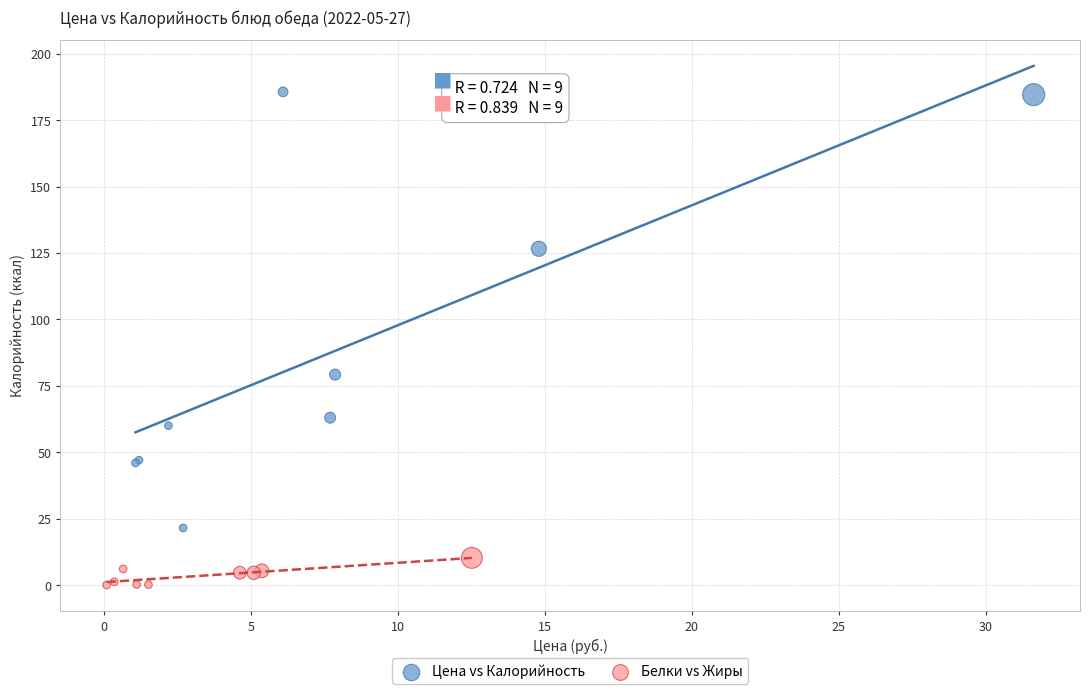

Which series contains the highest Y value?

Цена vs Калорийность